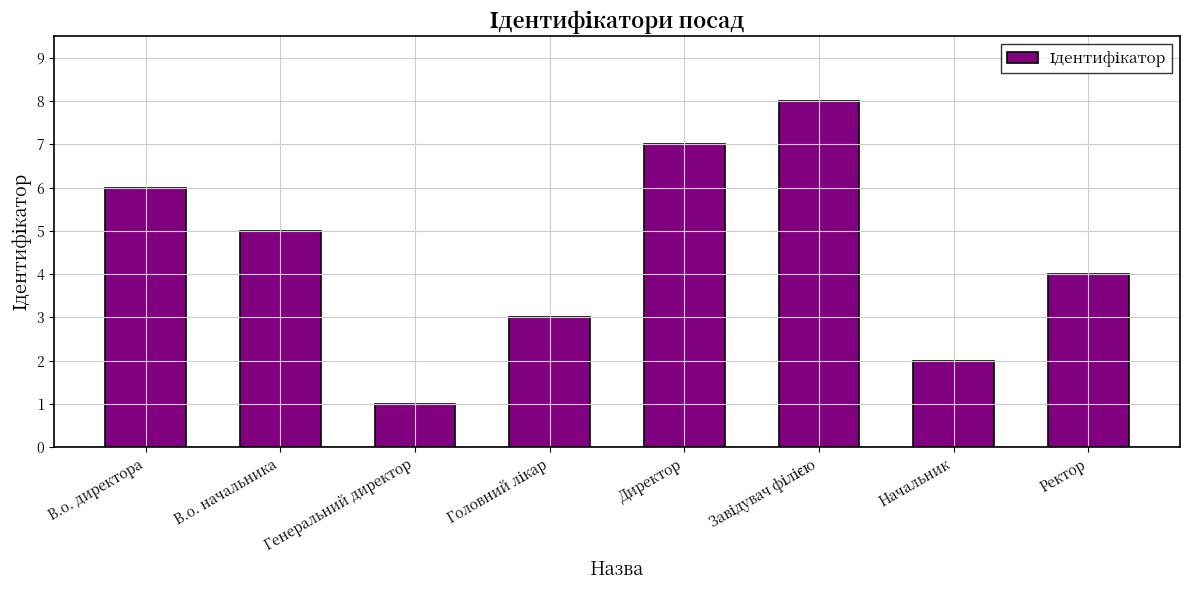

What is the difference between the maximum and minimum values?

7